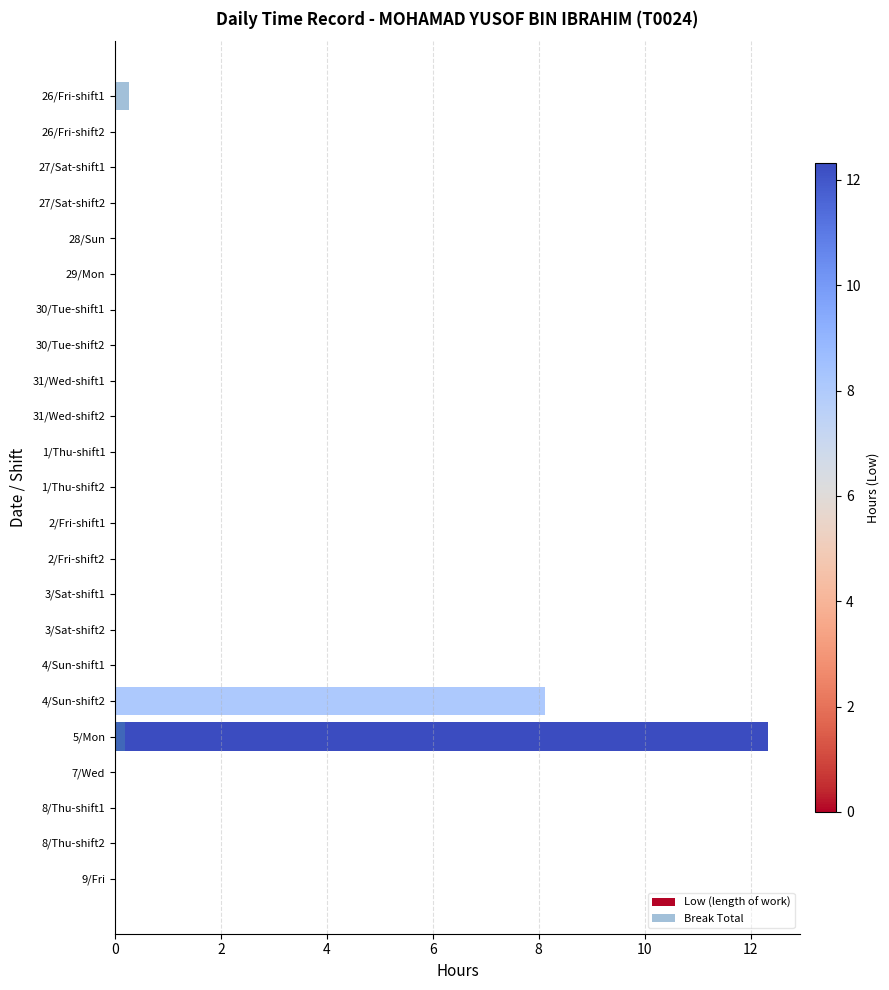

List the series in order of their overall mean, lowest first.

Break Total, Low (length of work)